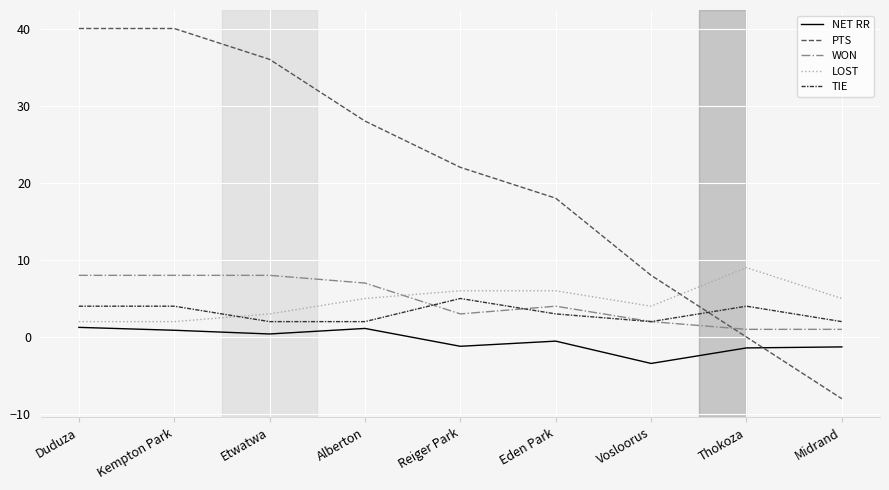

What is the minimum value shown in the chart?

-8.0